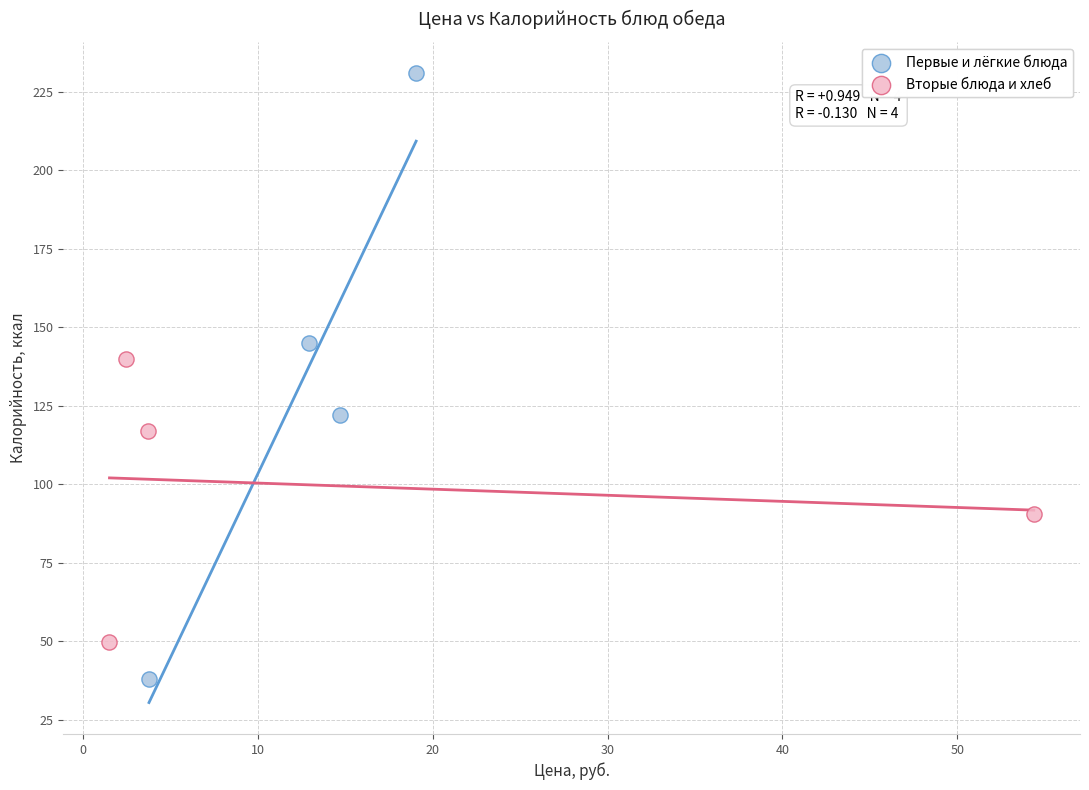

What are all the series names shown in the legend?

Первые и лёгкие блюда, Вторые блюда и хлеб